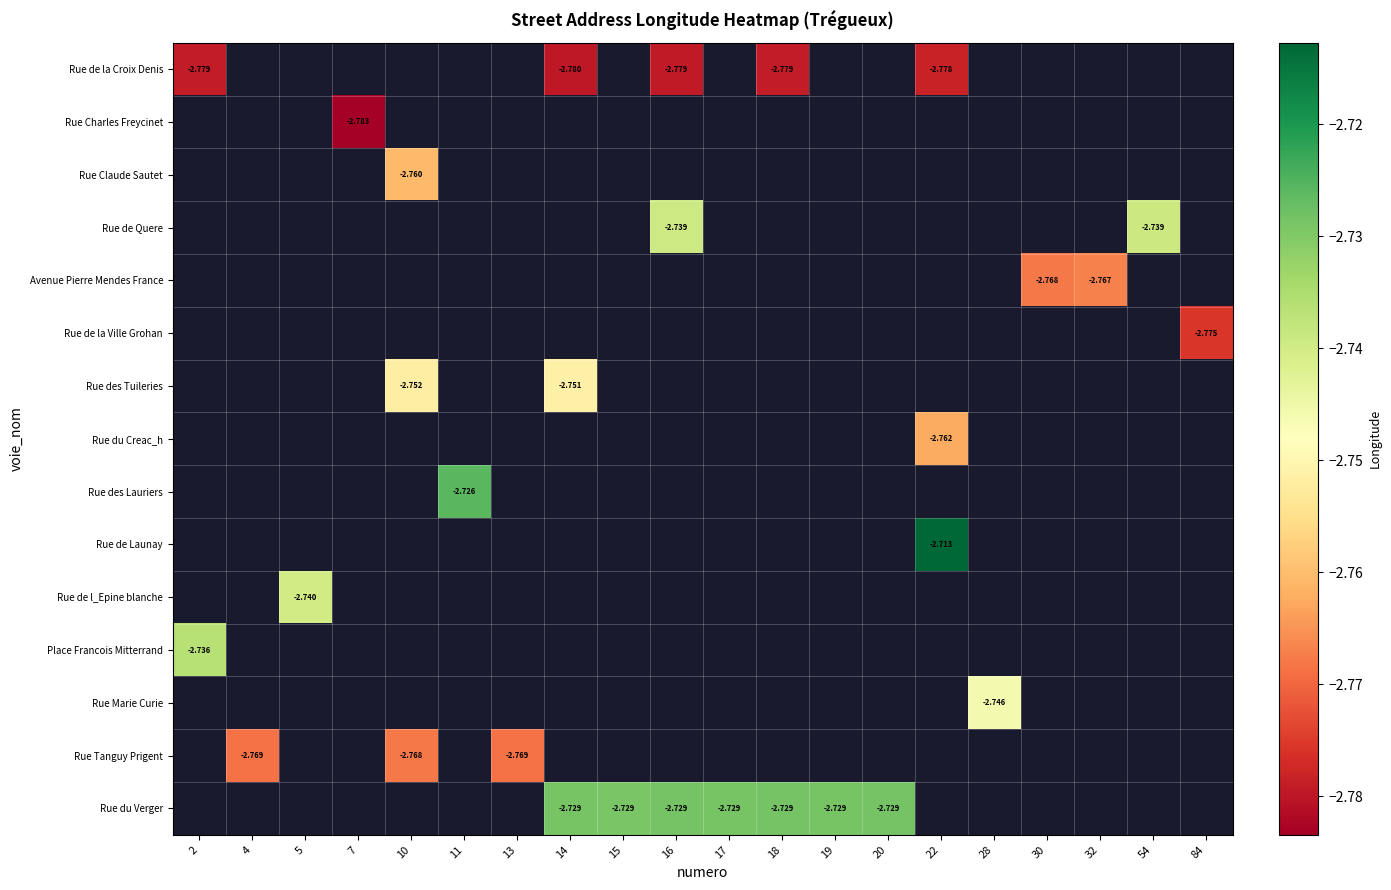

At which category does the chart reach its peak across all series?

22